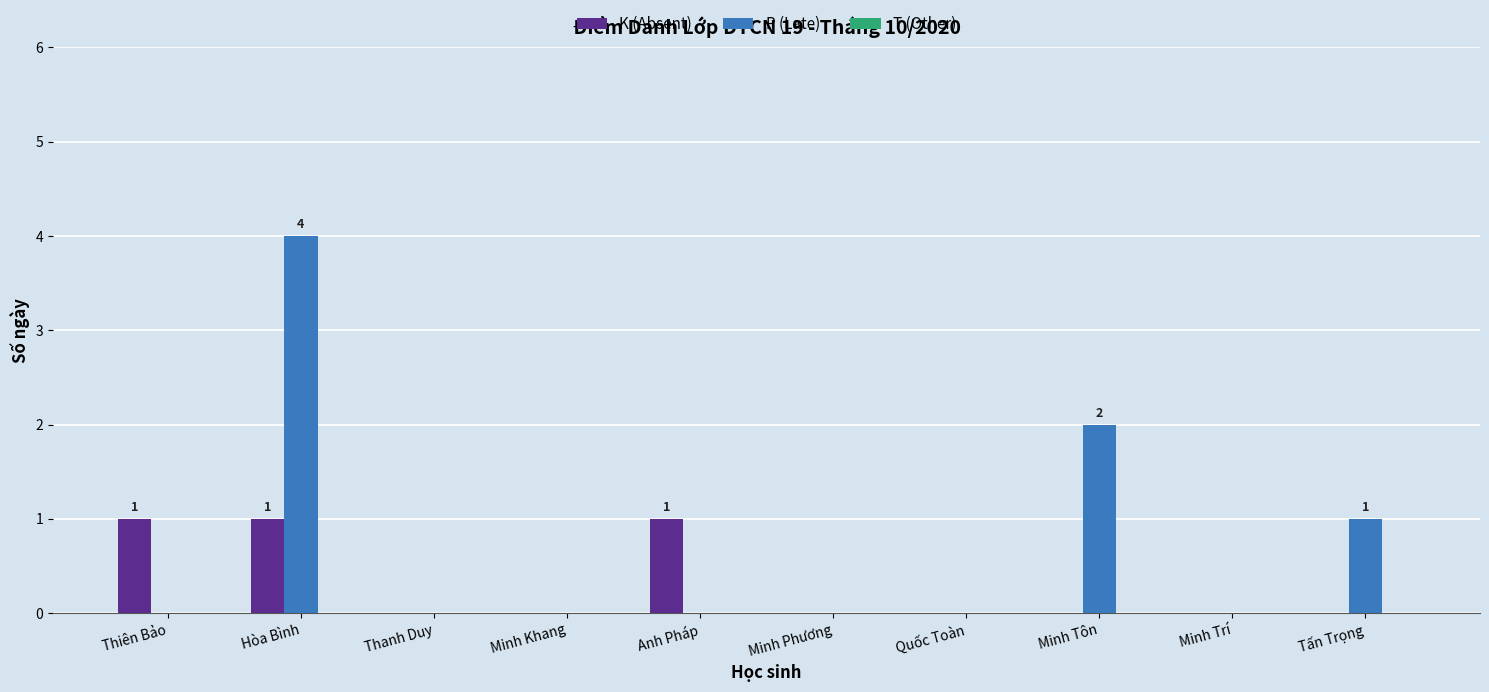

Which series has the largest range (max minus min)?

P (Late)